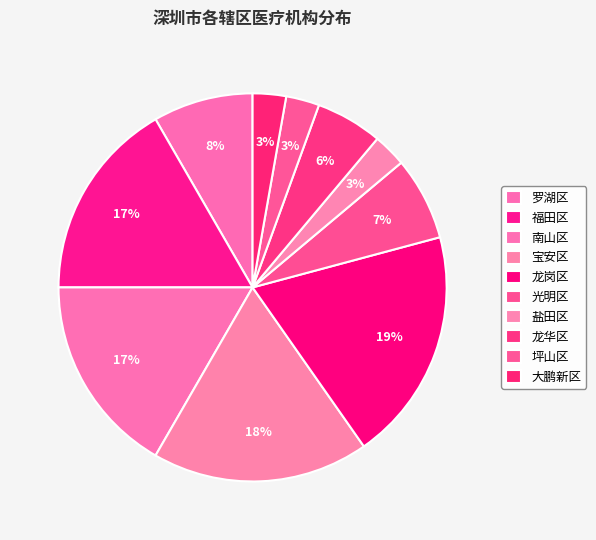

Count the number of slices in the pie.

10